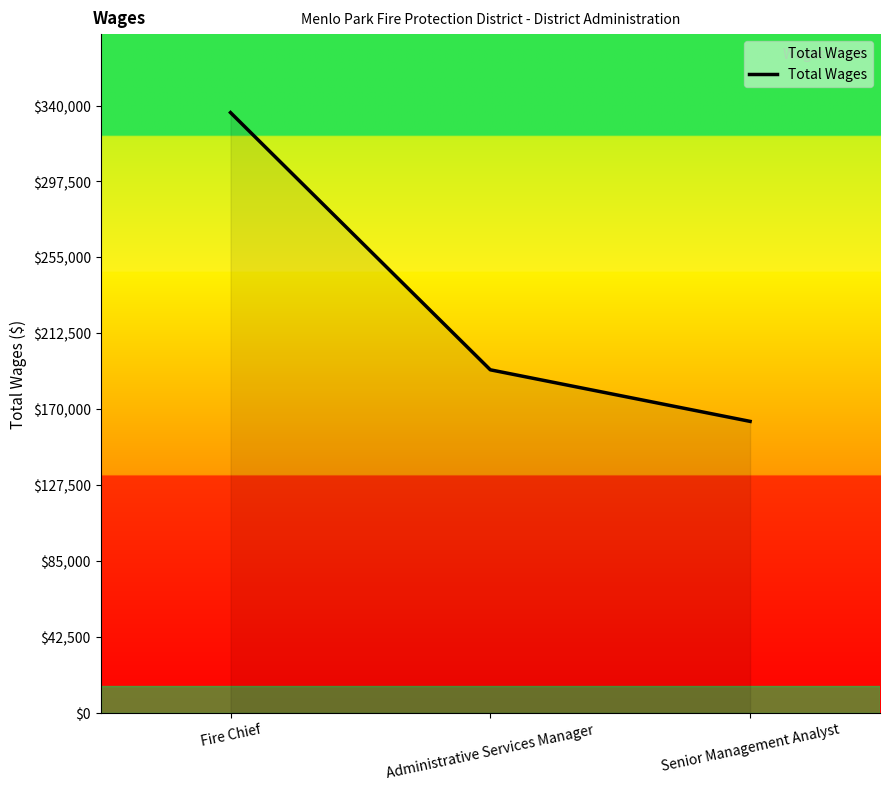

What is the ratio of the value at Senior Management Analyst to the value at Administrative Services Manager?

0.8